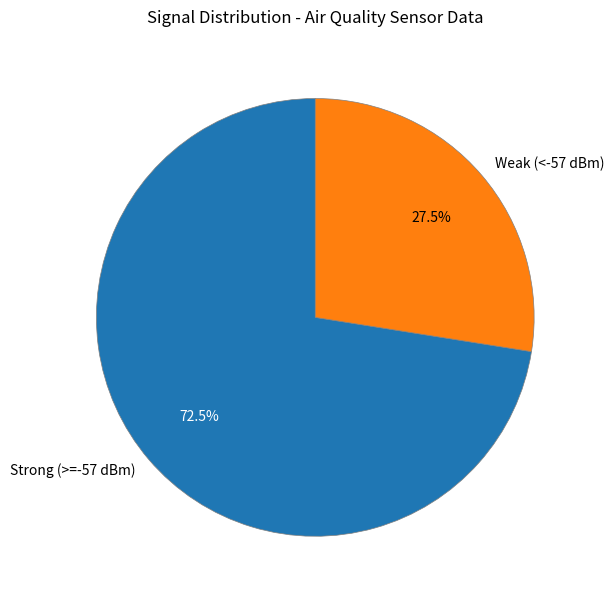

Count the number of slices in the pie.

2